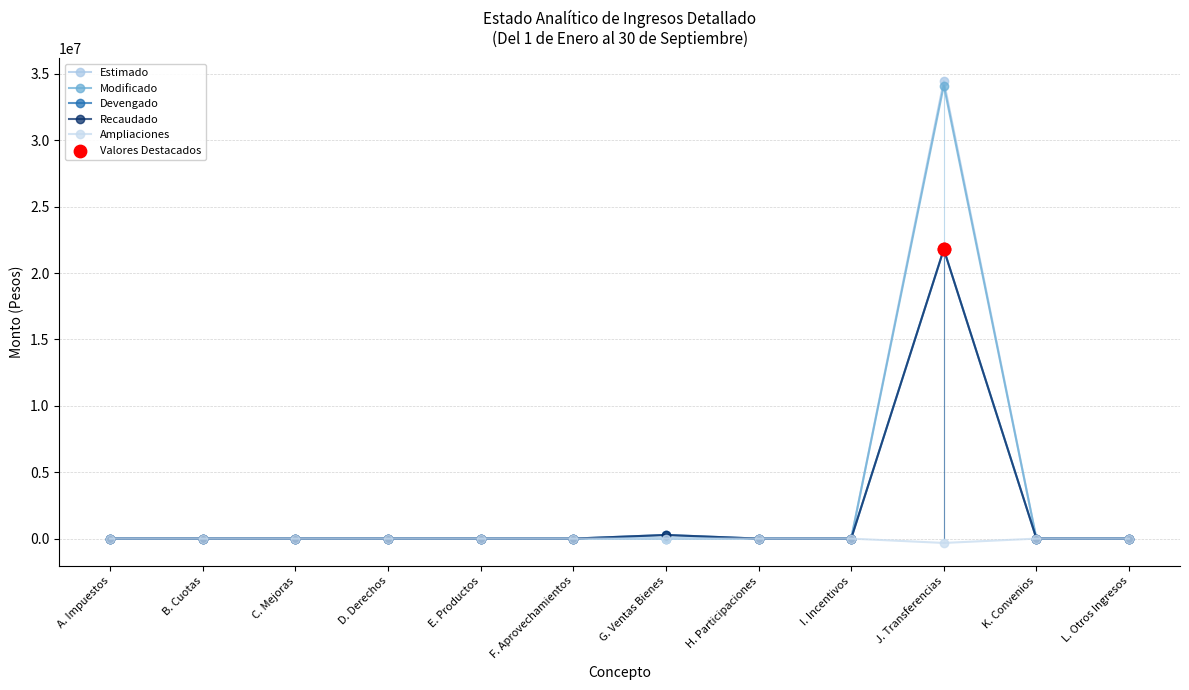

Which series has the largest total across all categories?

Estimado